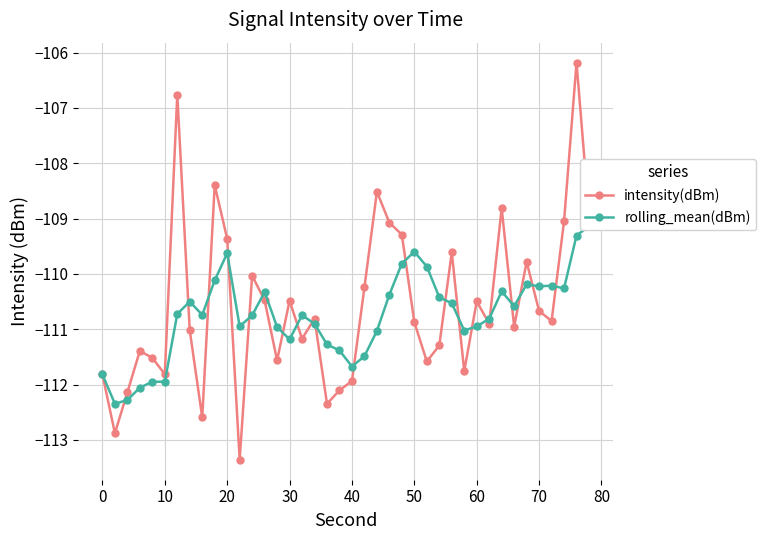

Rank the series by their maximum value, from highest to lowest.

intensity(dBm), rolling_mean(dBm)